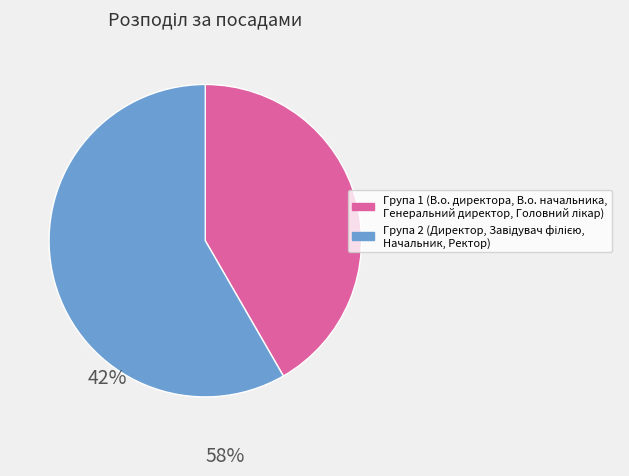

Is there a majority slice in this chart?

Yes